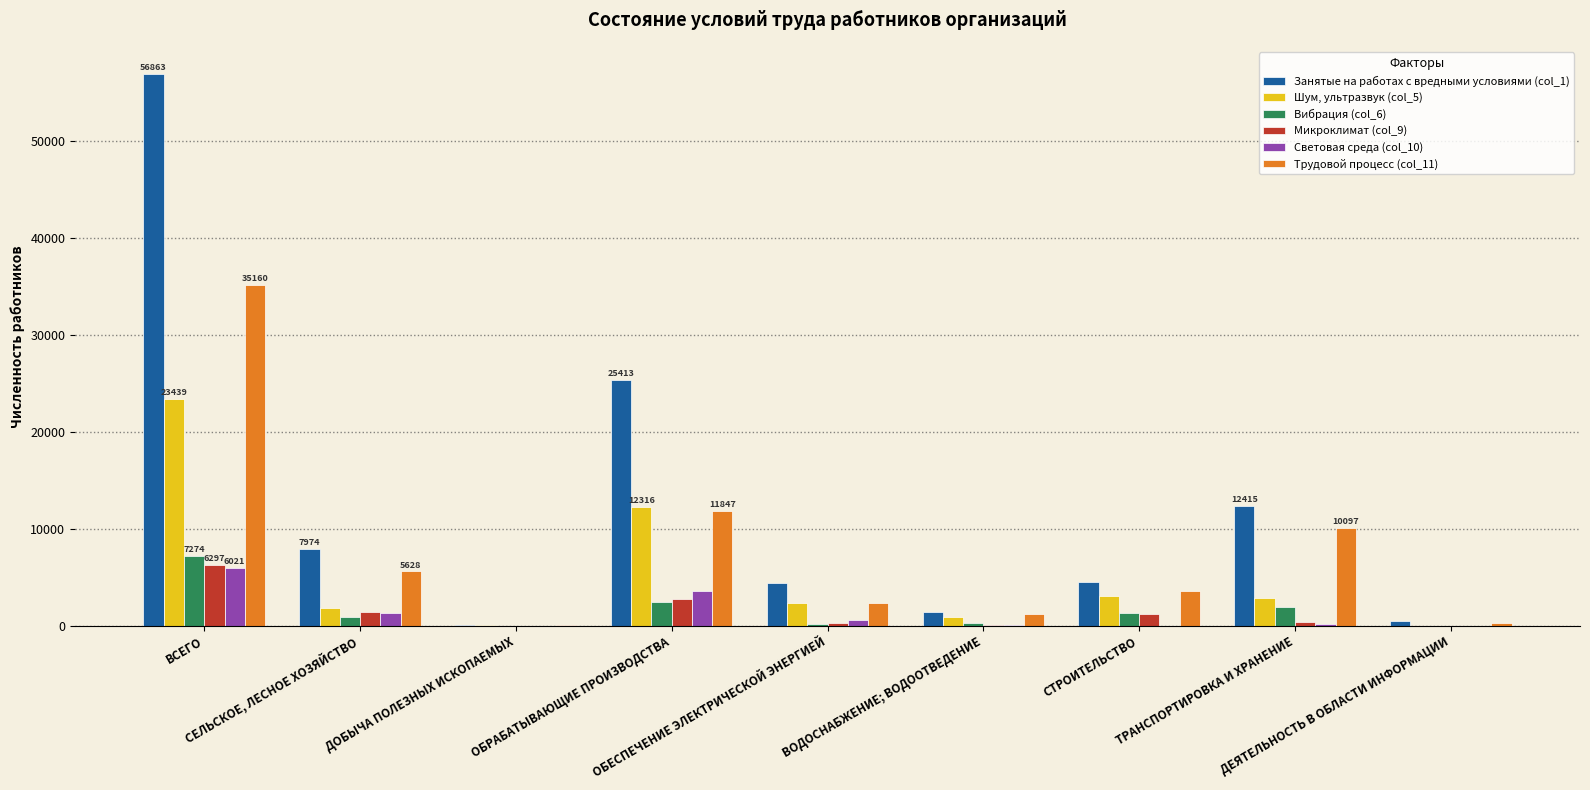

Which series has the largest total across all categories?

Занятые на работах с вредными условиями (col_1)